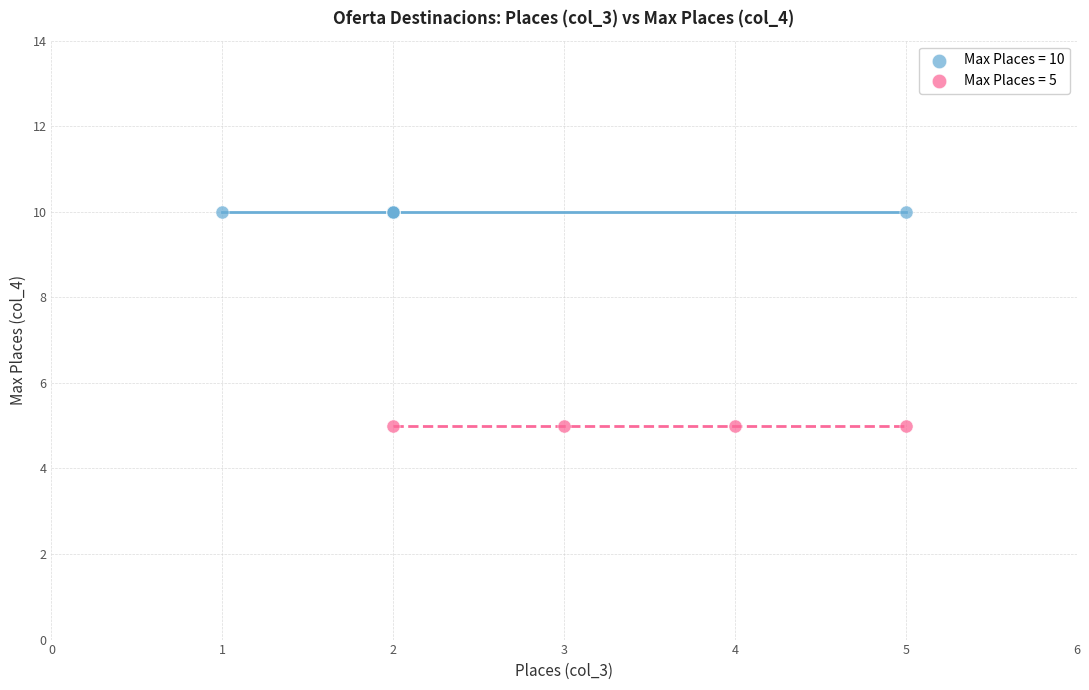

Which series contains the highest Y value?

Max Places = 10